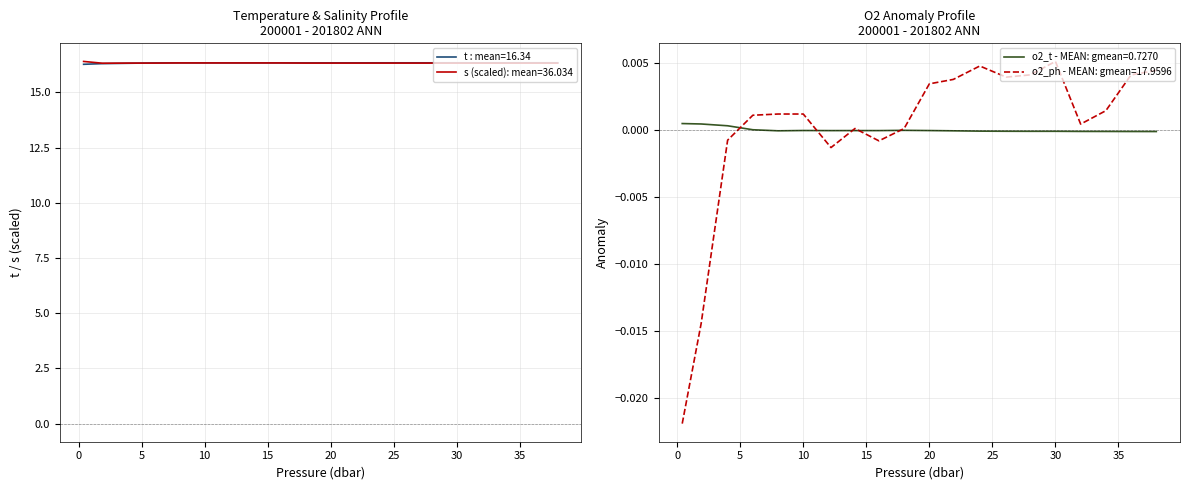

At how many categories does at least one series exceed 13?

20